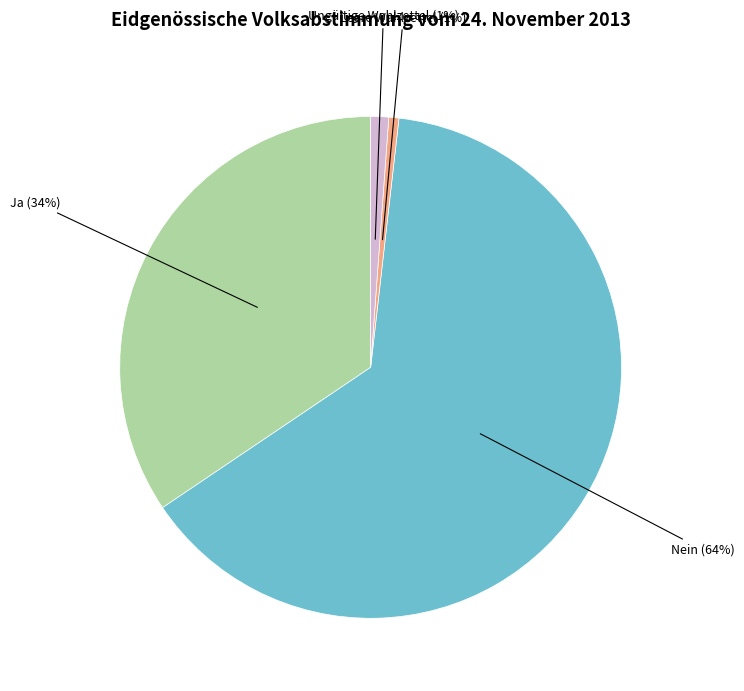

Do Leere Wahlzettel and Ja together represent more than half of the pie?

No